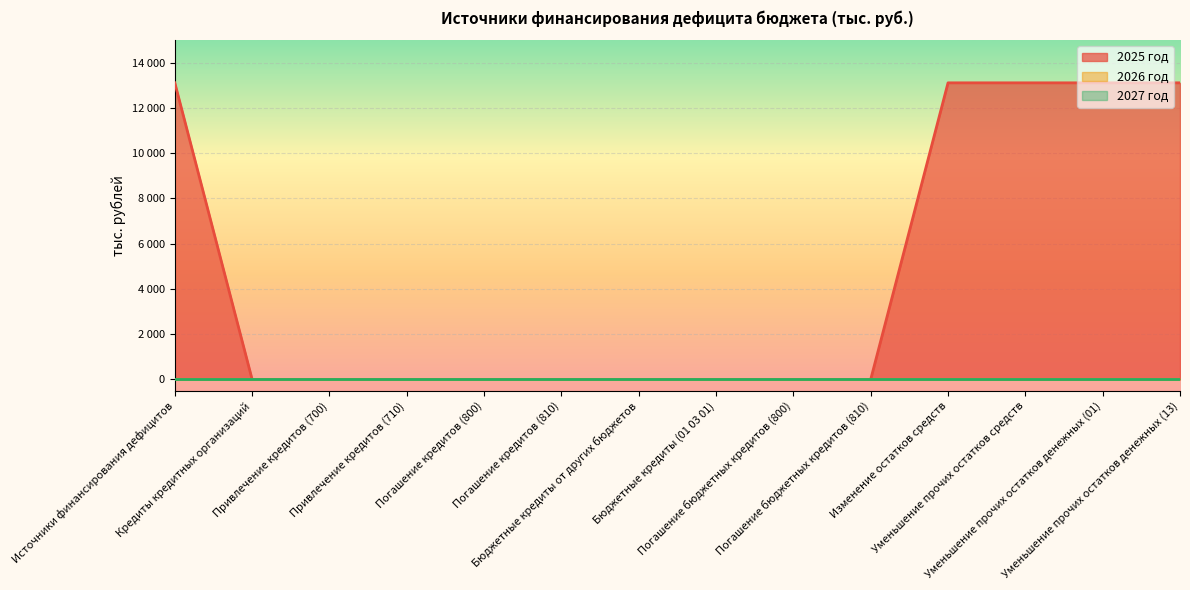

Is it true that 2026 год equals 0 at Уменьшение прочих остатков денежных (13)?

True